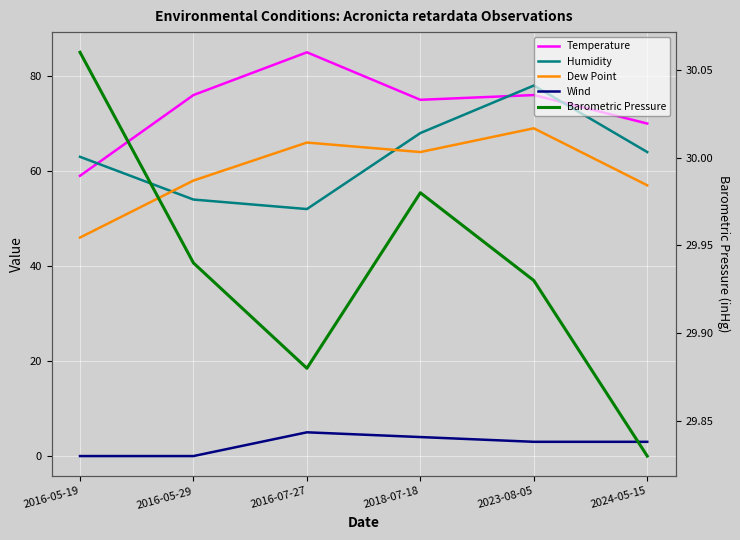

Which series has the largest total across all categories?

Temperature